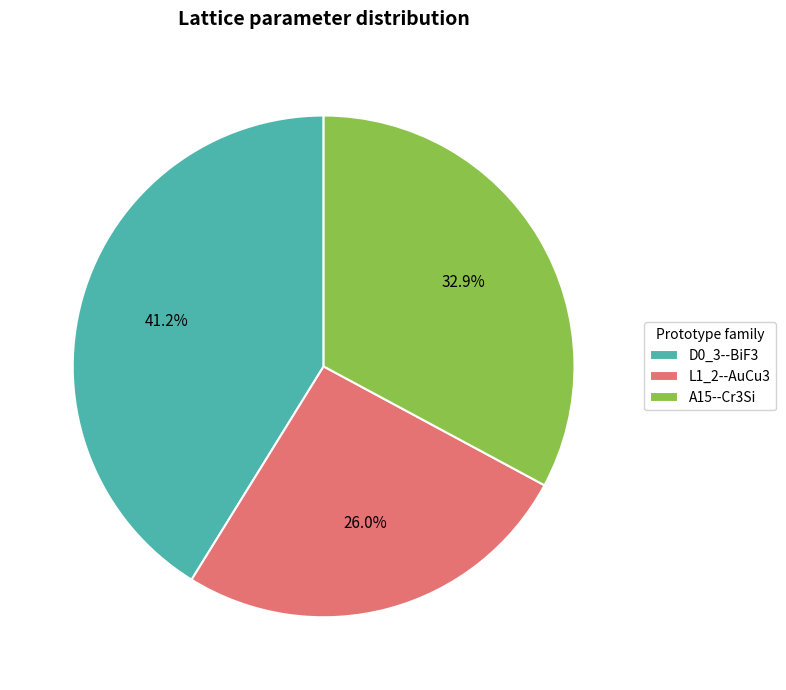

What is the largest slice in the pie chart?

D0_3--BiF3